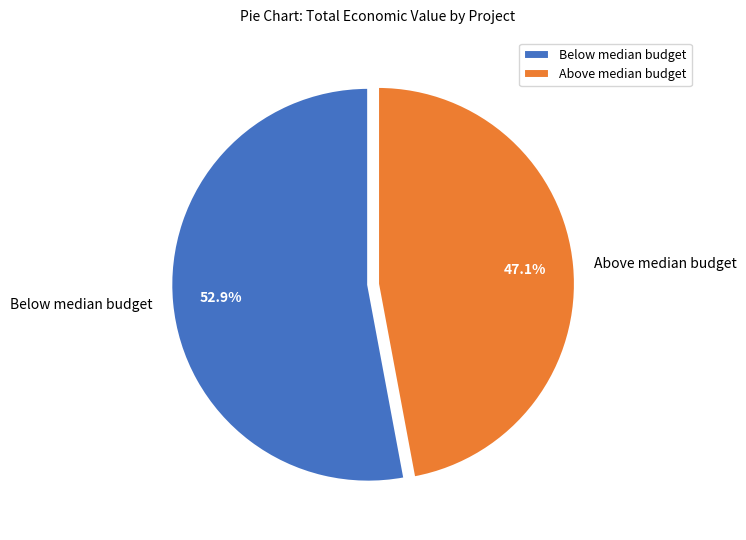

Between Below median budget and Above median budget, which is larger?

Below median budget